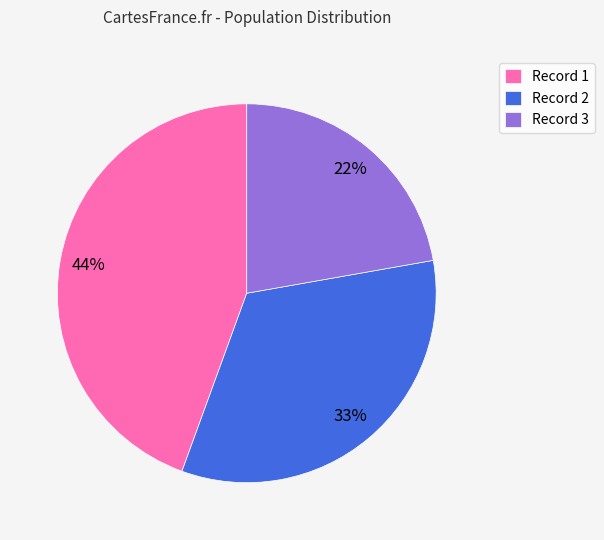

What is the ratio of the value at Record 3 to the value at Record 1?

0.5